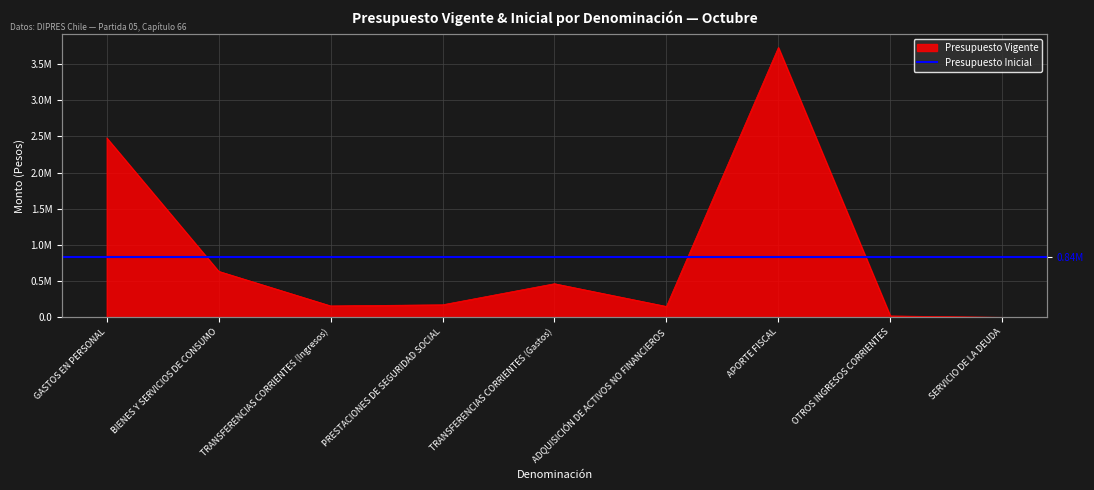

Where is the first local minimum?

TRANSFERENCIAS CORRIENTES (Ingresos)